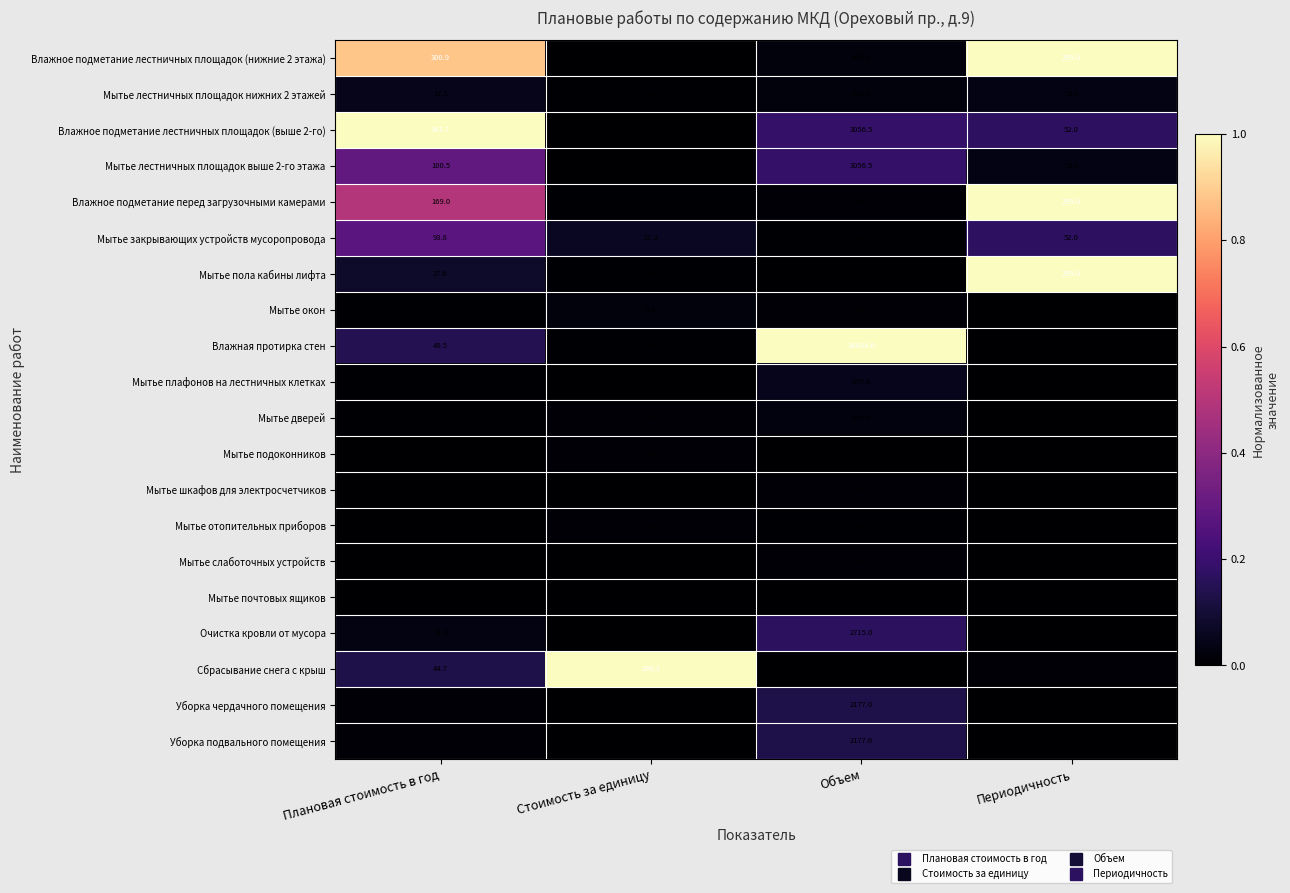

What is the difference between the maximum and second lowest values in the Мытье дверей series?

509.8